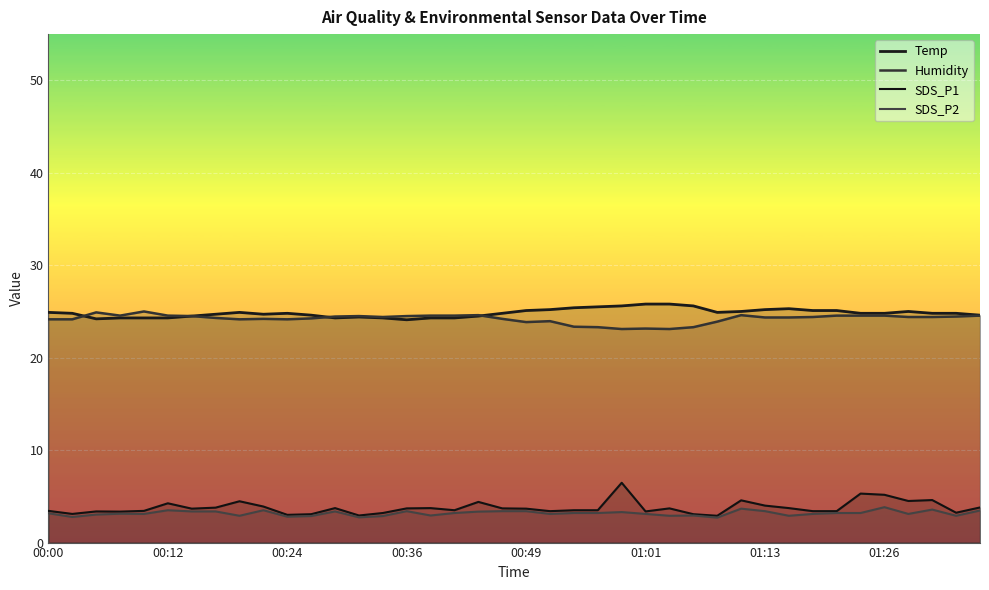

What is the difference between the second highest and minimum values in the Temp series?

1.7